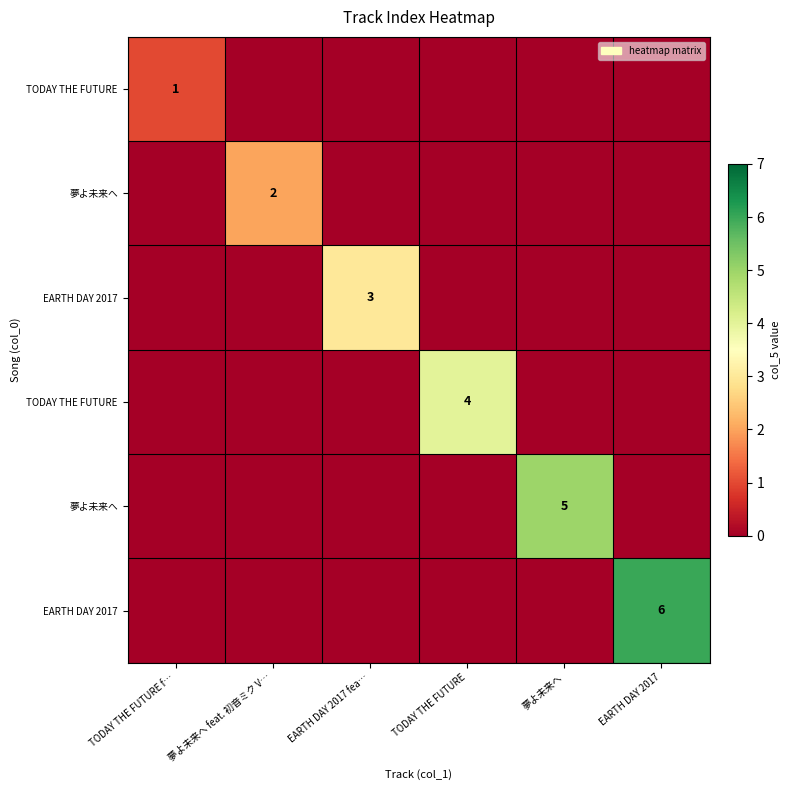

How many data points does each series have?

6